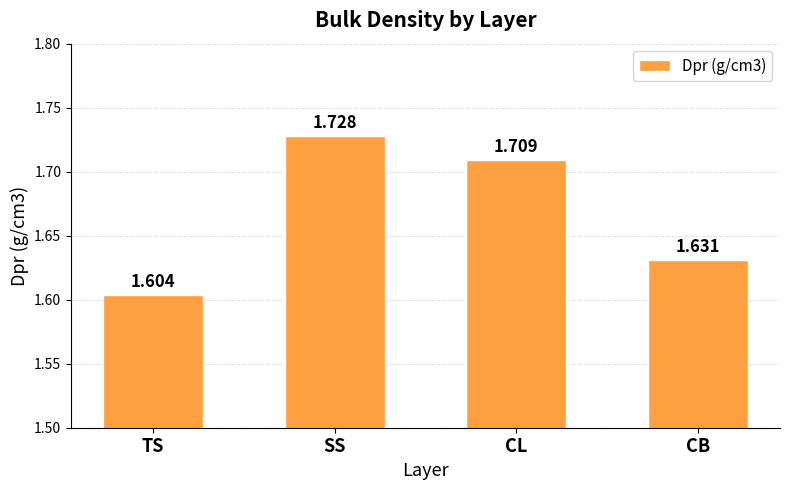

How many distinct data groups are displayed?

1